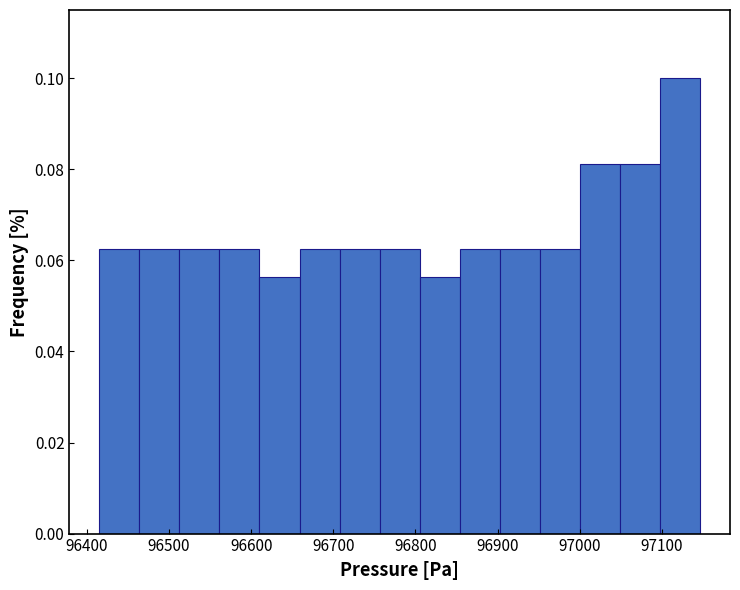

Over which range of the x-axis is the bar tallest?

97100 to 97150